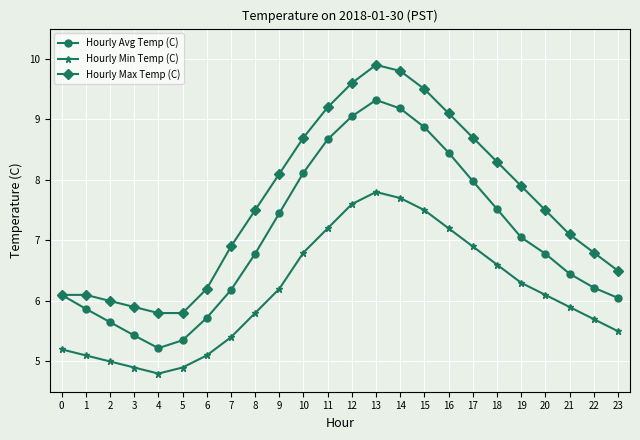

What is the difference between the maximum and minimum values in the Hourly Avg Temp (C) series?

4.1